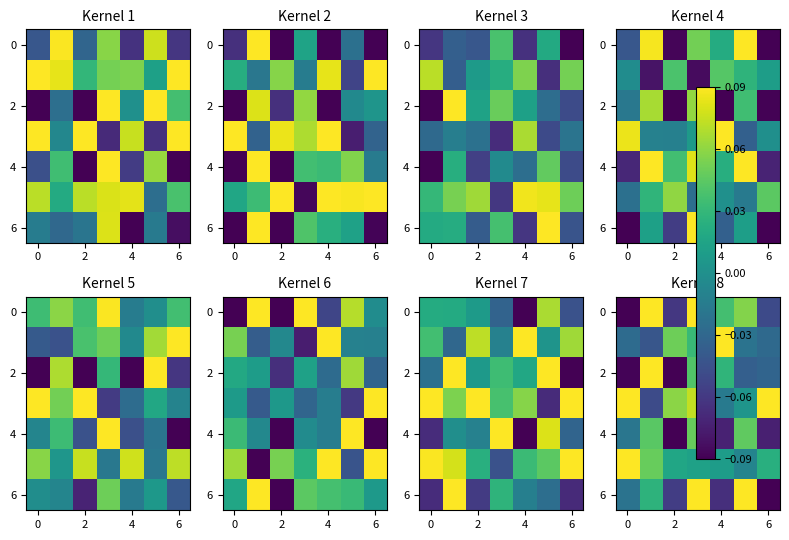

What is the sum of all 4 values?

-0.1